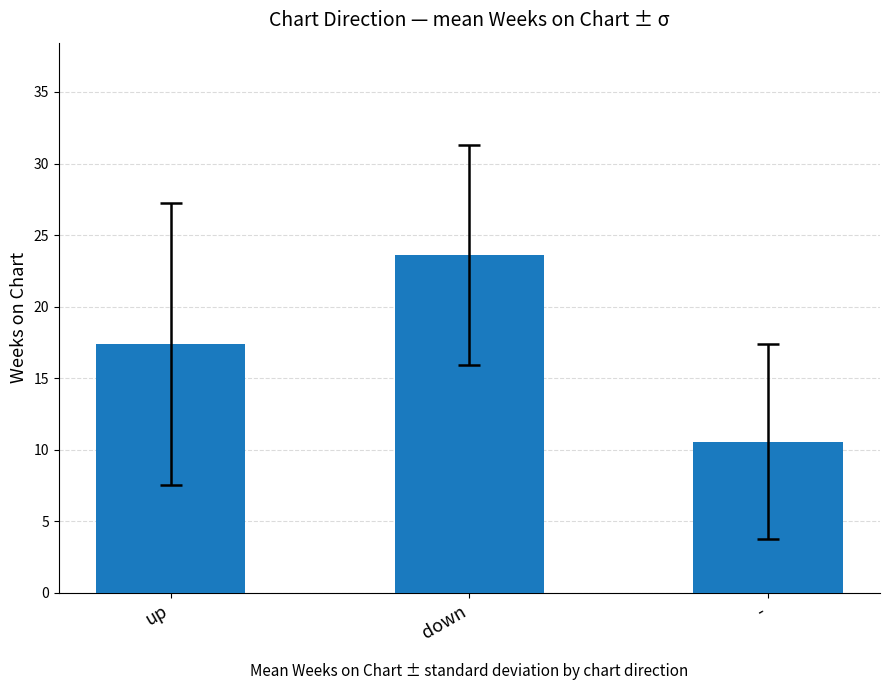

What is the sum of the values at down and -?

34.2